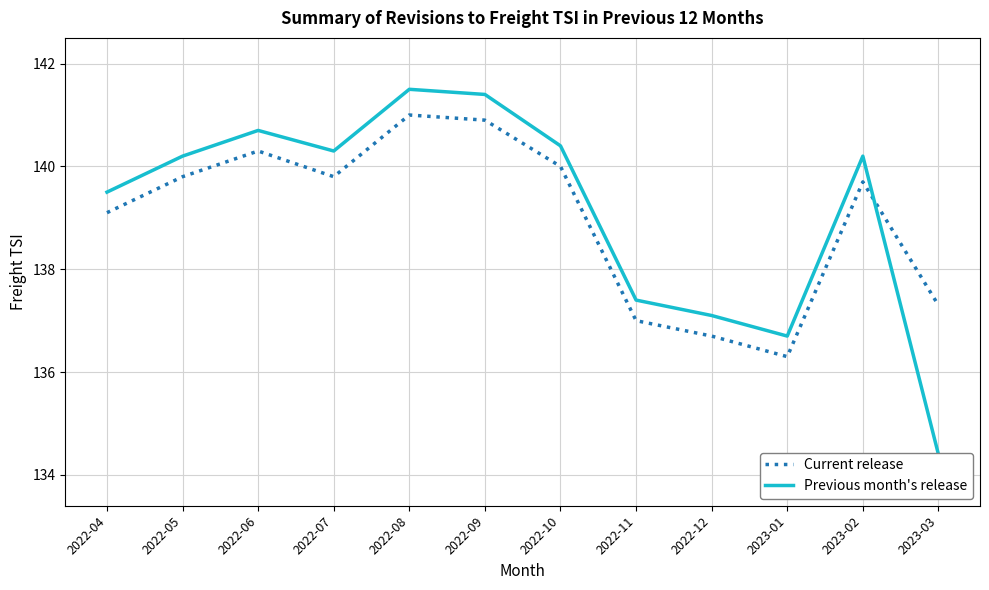

Which series has the largest range (max minus min)?

Previous month's release